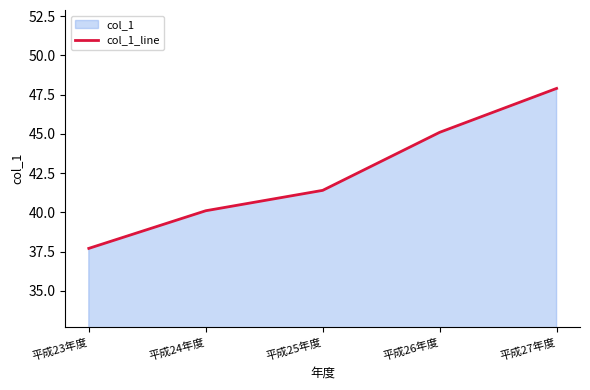

What is the change in value from 平成25年度 to 平成26年度?

+3.7